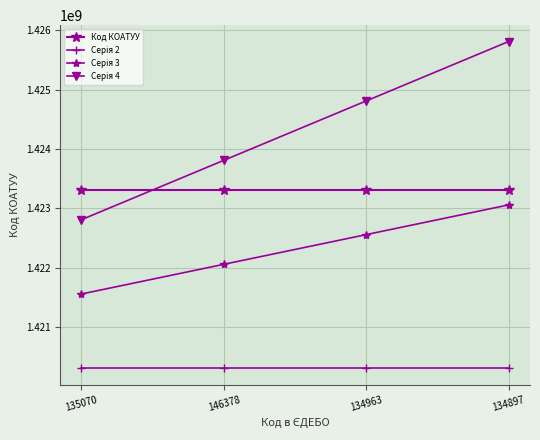

What is the value of the Серія 4 point at the 2nd from the left?

1423810400